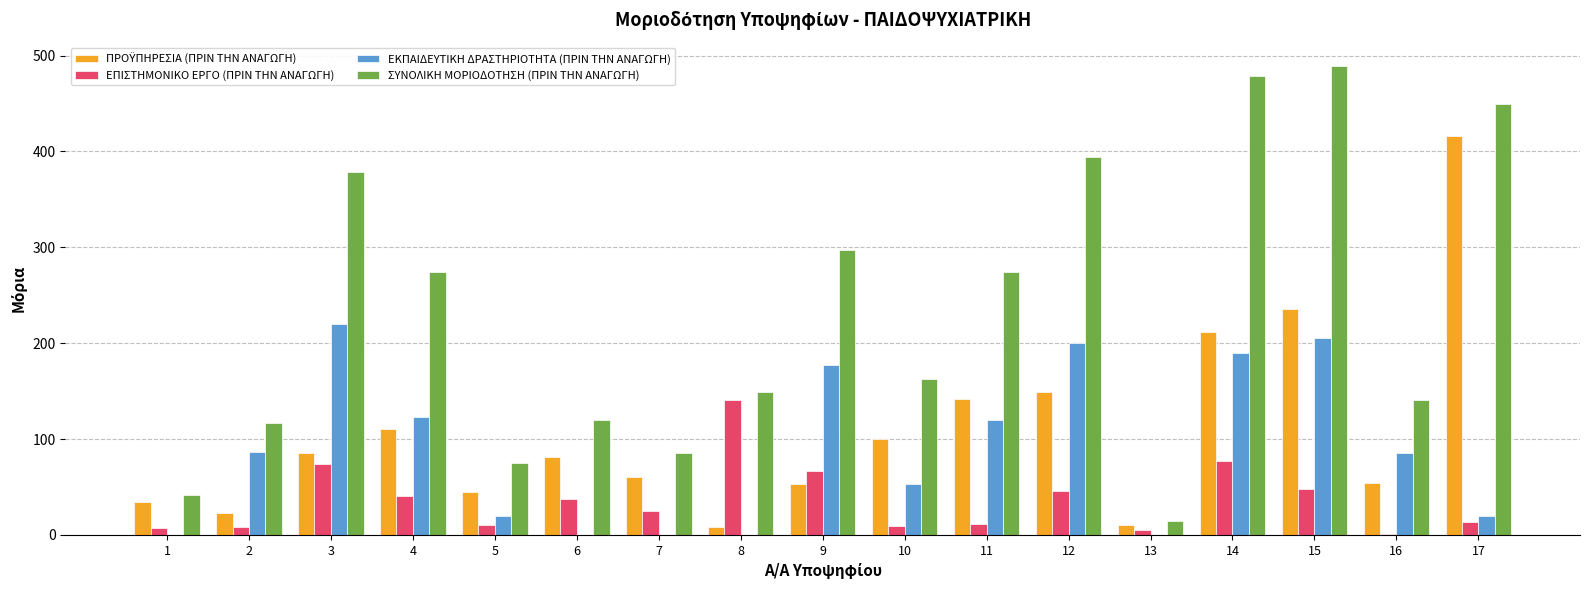

Which series has the largest total across all categories?

ΣΥΝΟΛΙΚΗ ΜΟΡΙΟΔΟΤΗΣΗ (ΠΡΙΝ ΤΗΝ ΑΝΑΓΩΓΗ)